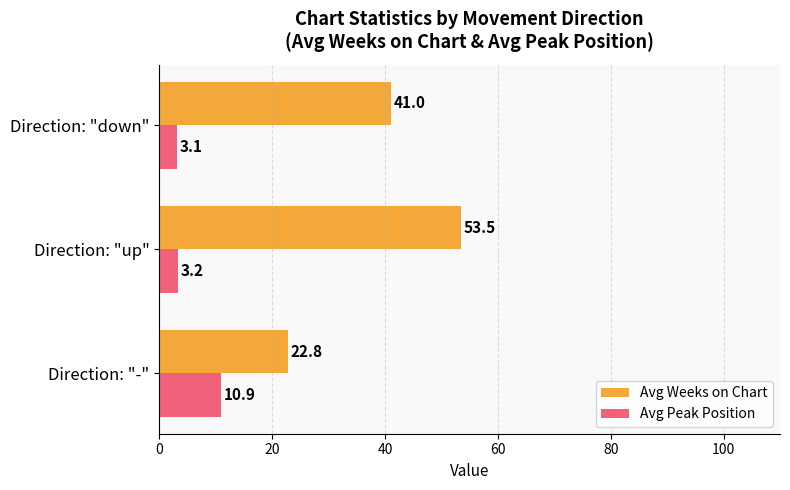

Where is Avg Weeks on Chart nearest to the value 38?

Direction: "down"